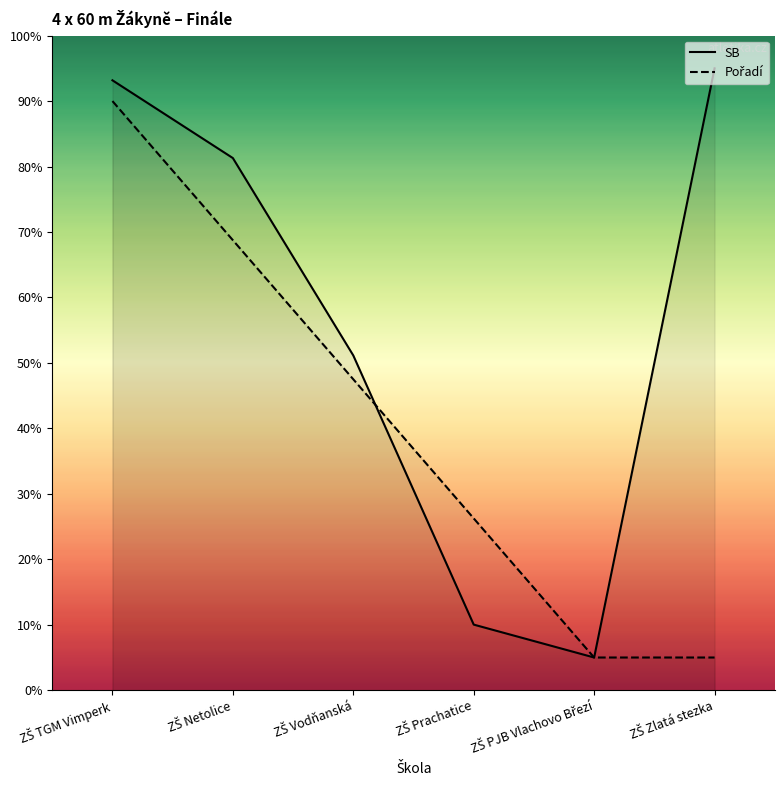

What value does the data have at ZŠ Prachatice?

10.0